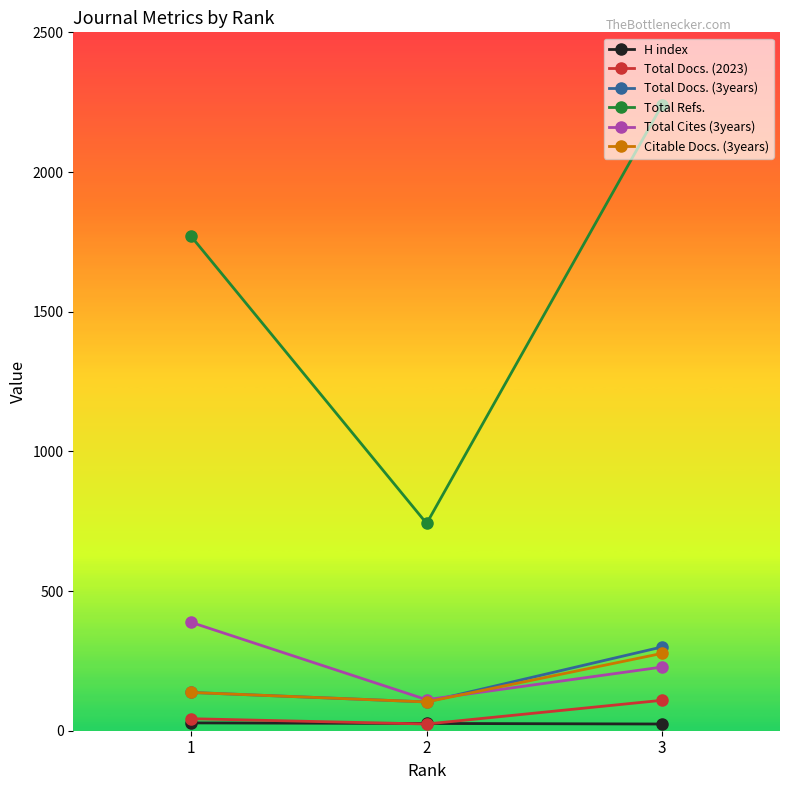

What are all the series names shown in the legend?

H index, Total Docs. (2023), Total Docs. (3years), Total Refs., Total Cites (3years), Citable Docs. (3years)